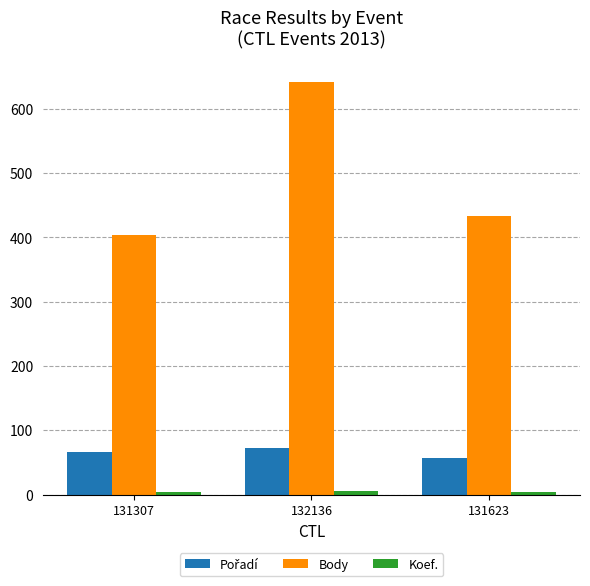

Rank the categories by Body value from lowest to highest.

131307, 131623, 132136